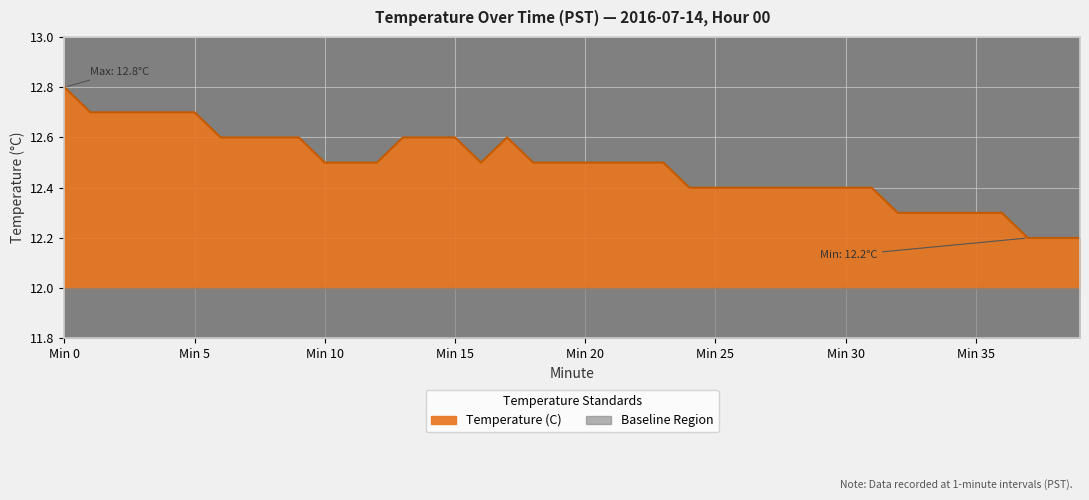

What is the value of the 16th point from the left?

12.6